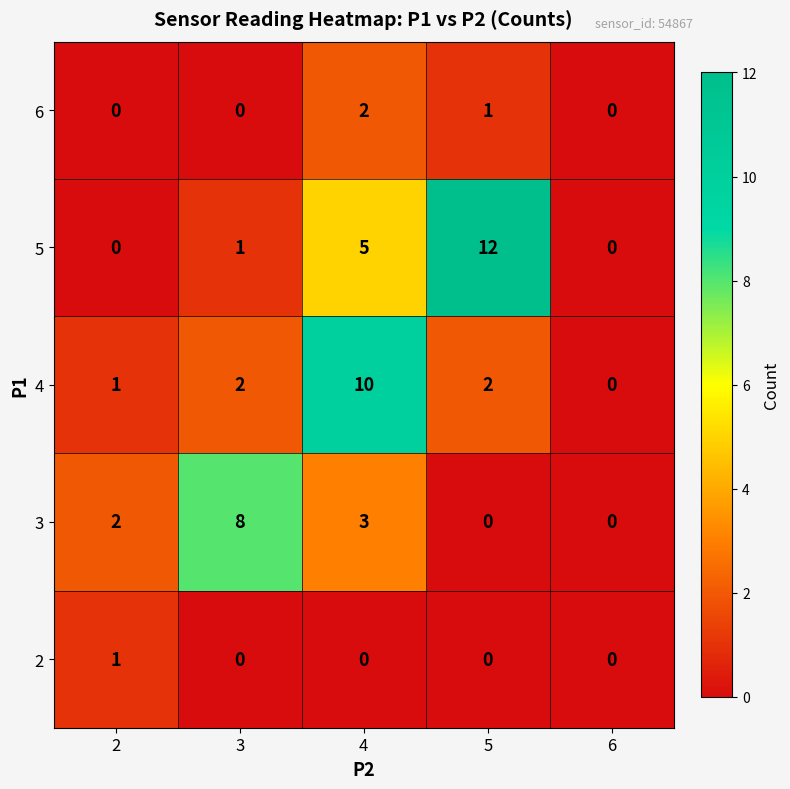

Is the value of 3 at 5 greater than the value of 6 at 4?

No